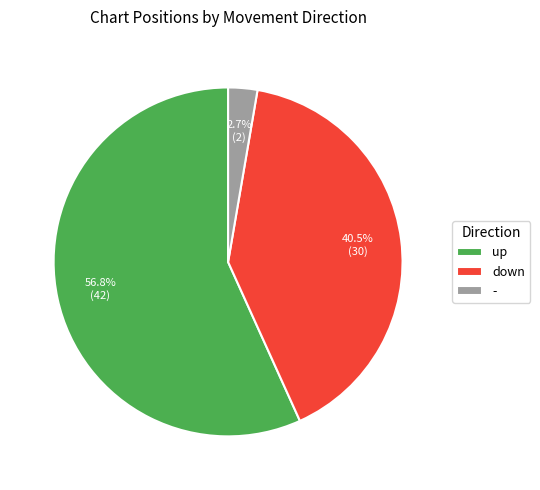

Which has a higher value, down or up?

up